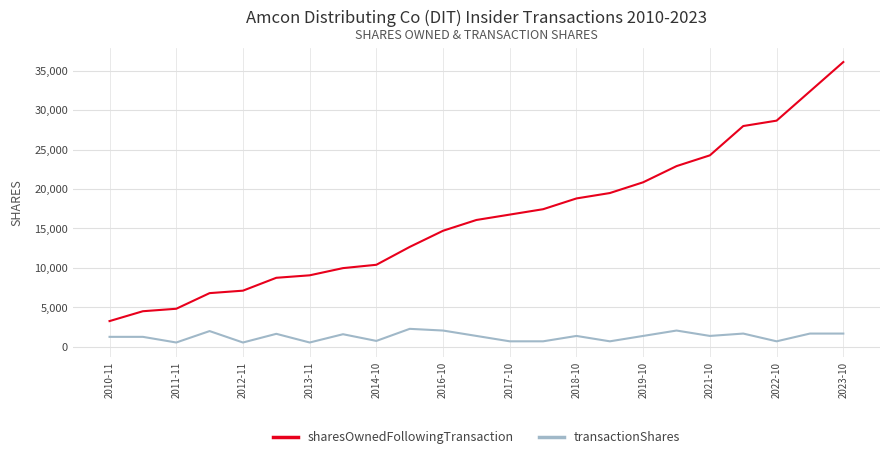

Is this an area chart (filled region under the line)?

No